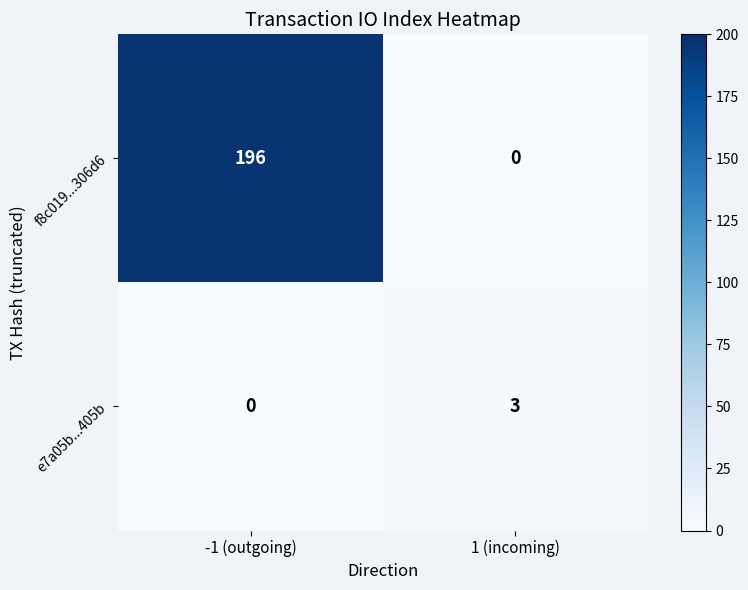

What is the approximate value of f8c019...306d6 at -1 (outgoing), to the nearest 10?

200